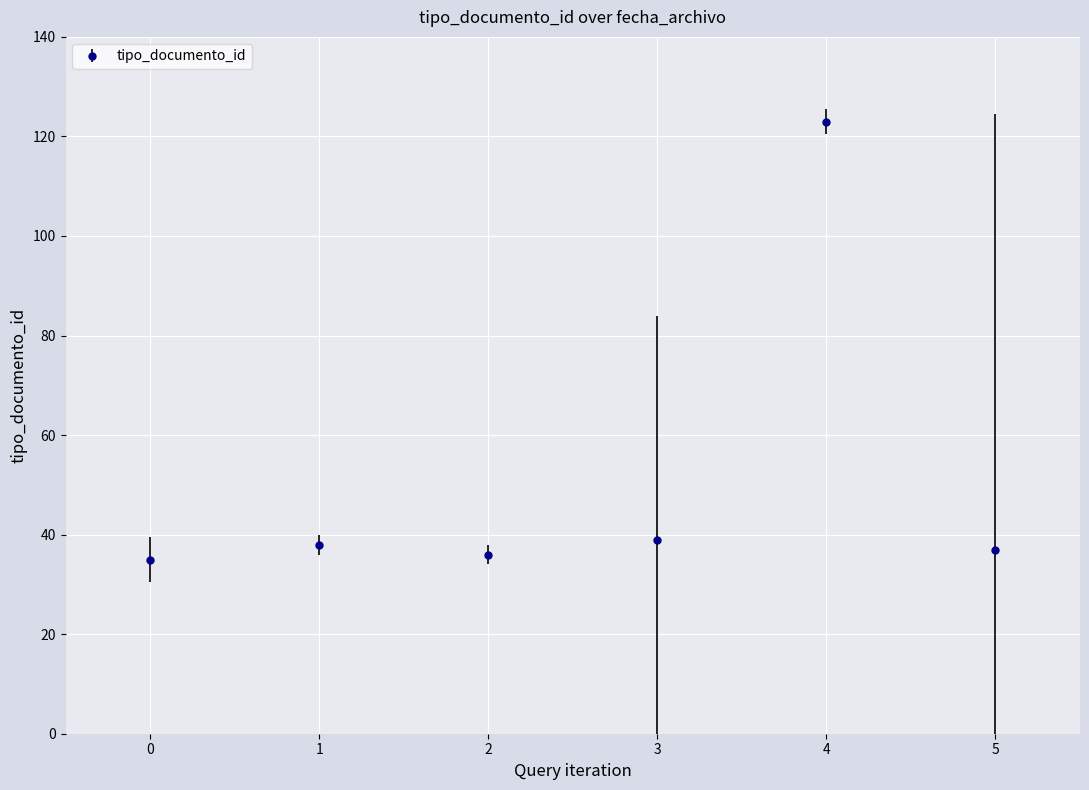

Which category has the highest value across all series?

4